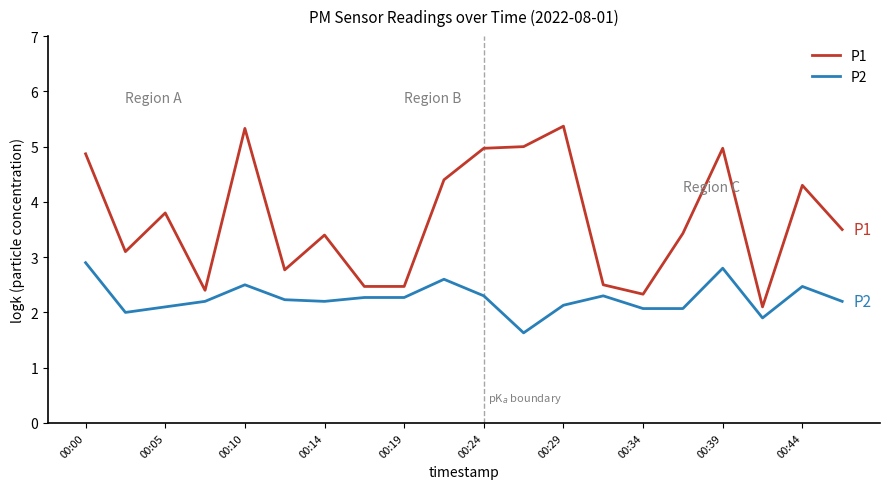

Which series has the largest total across all categories?

P1